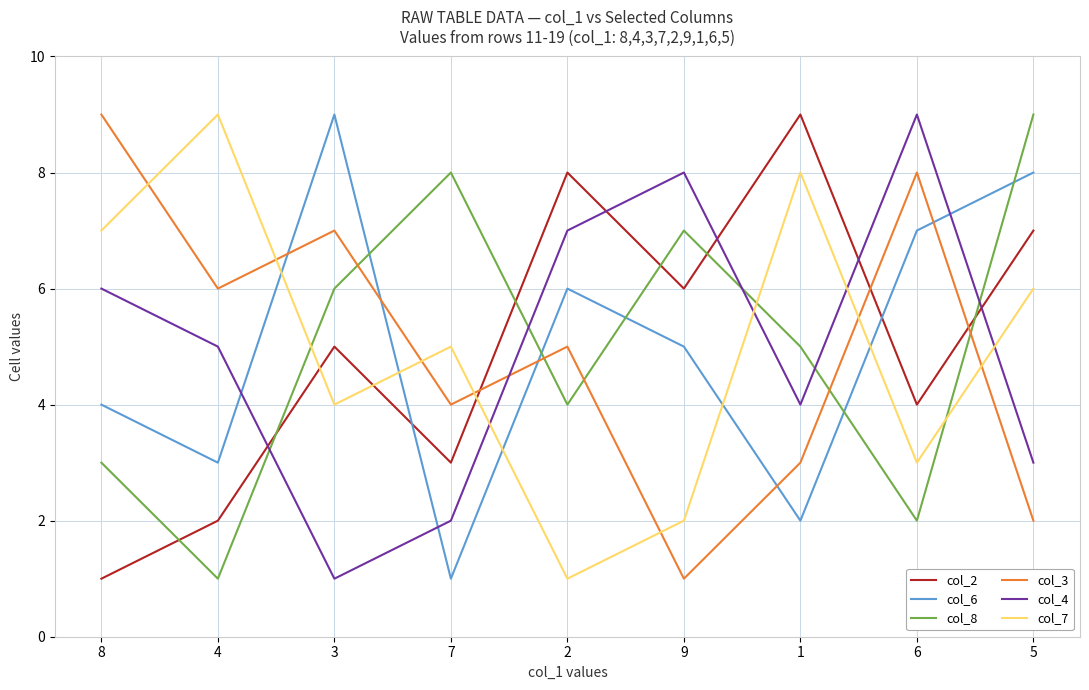

What is the difference between the highest and lowest values at 6?

7